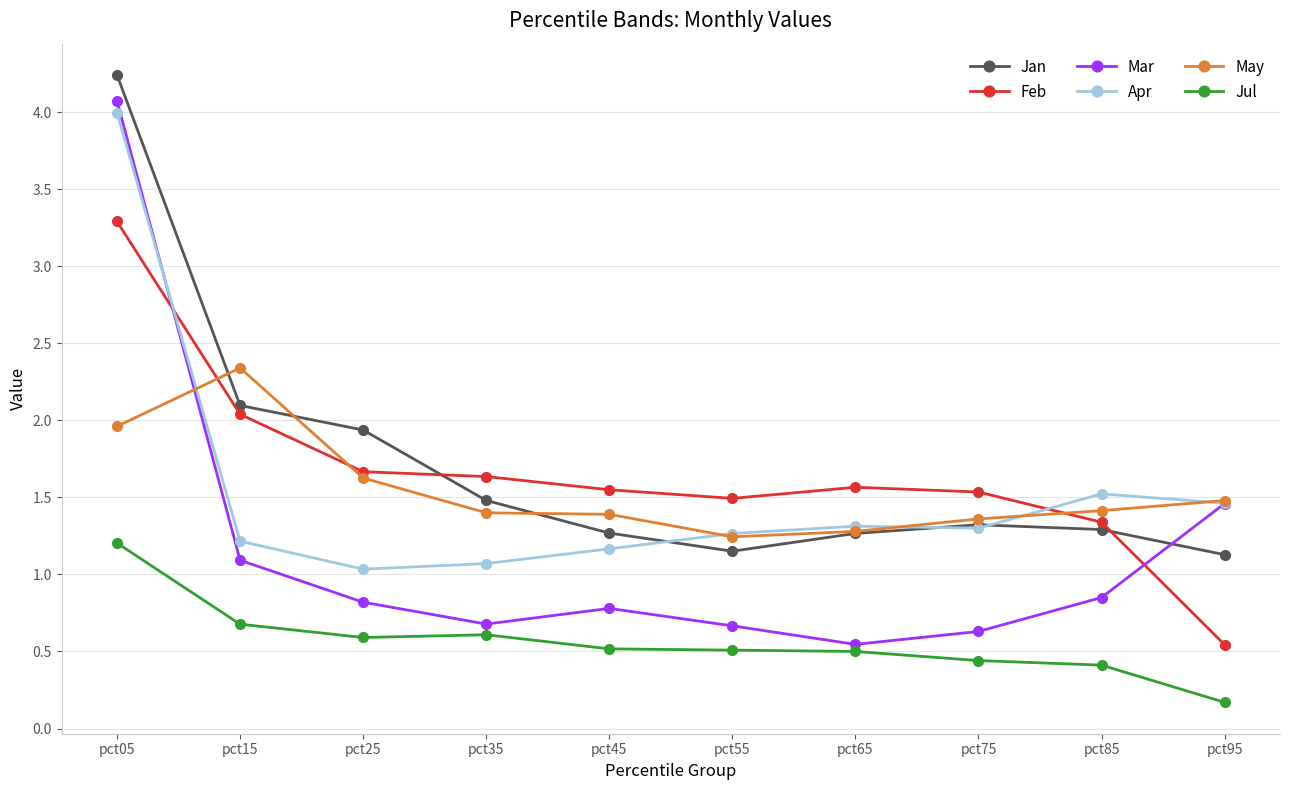

What value does the Feb series have at pct65?

1.6